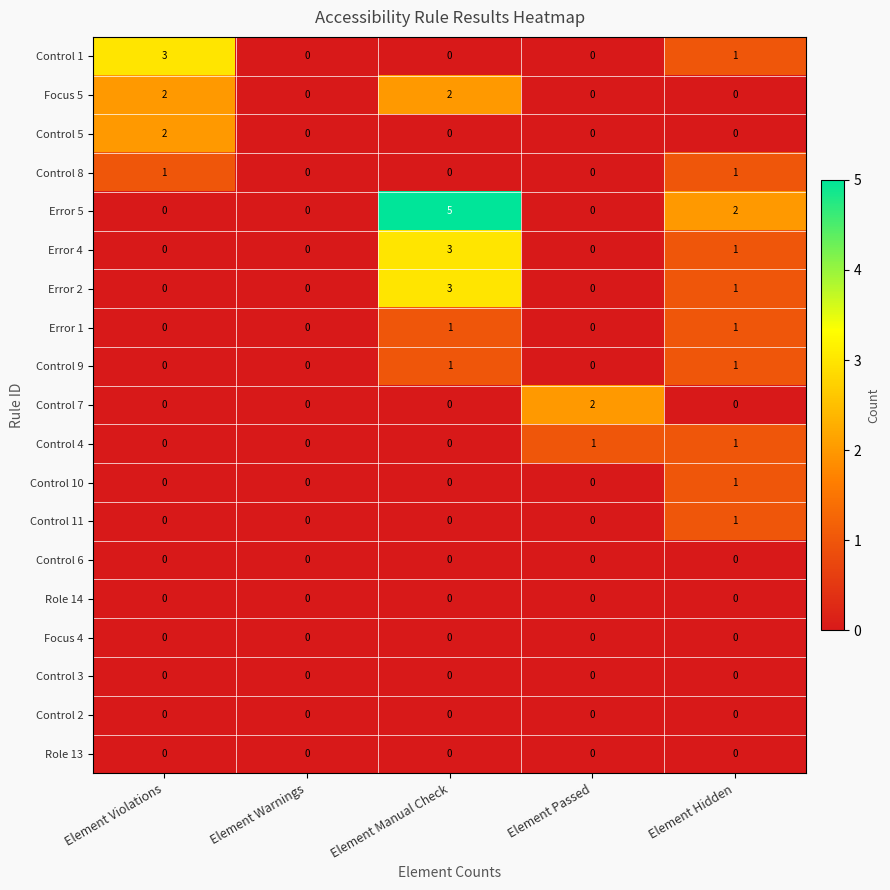

Which series has the largest total across all categories?

Error 5